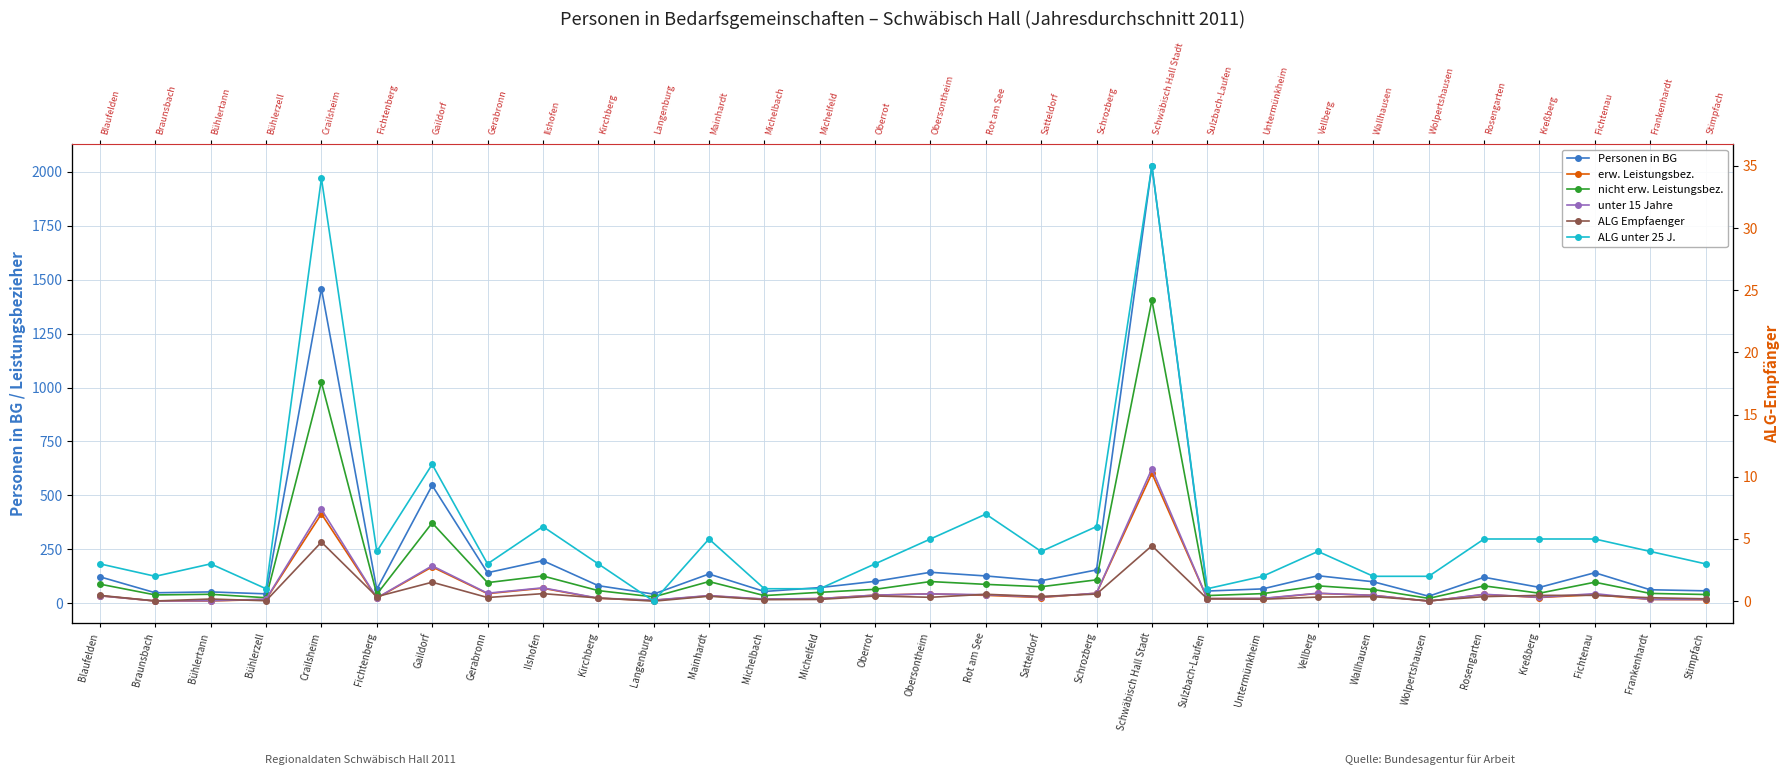

At which label does ALG unter 25 J. reach its minimum?

Langenburg